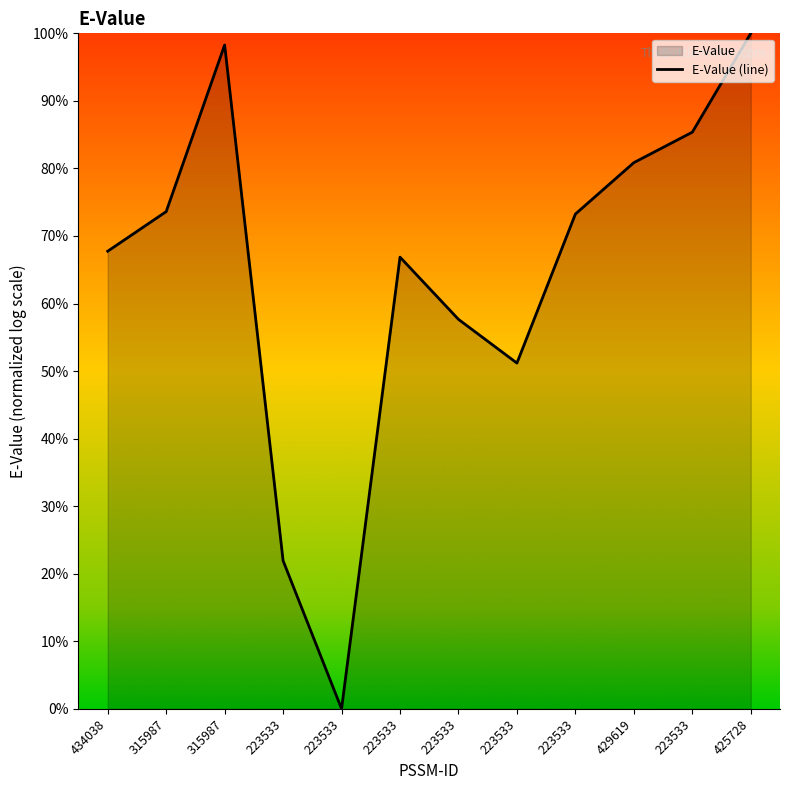

At which label is the value closest to 0?

223533